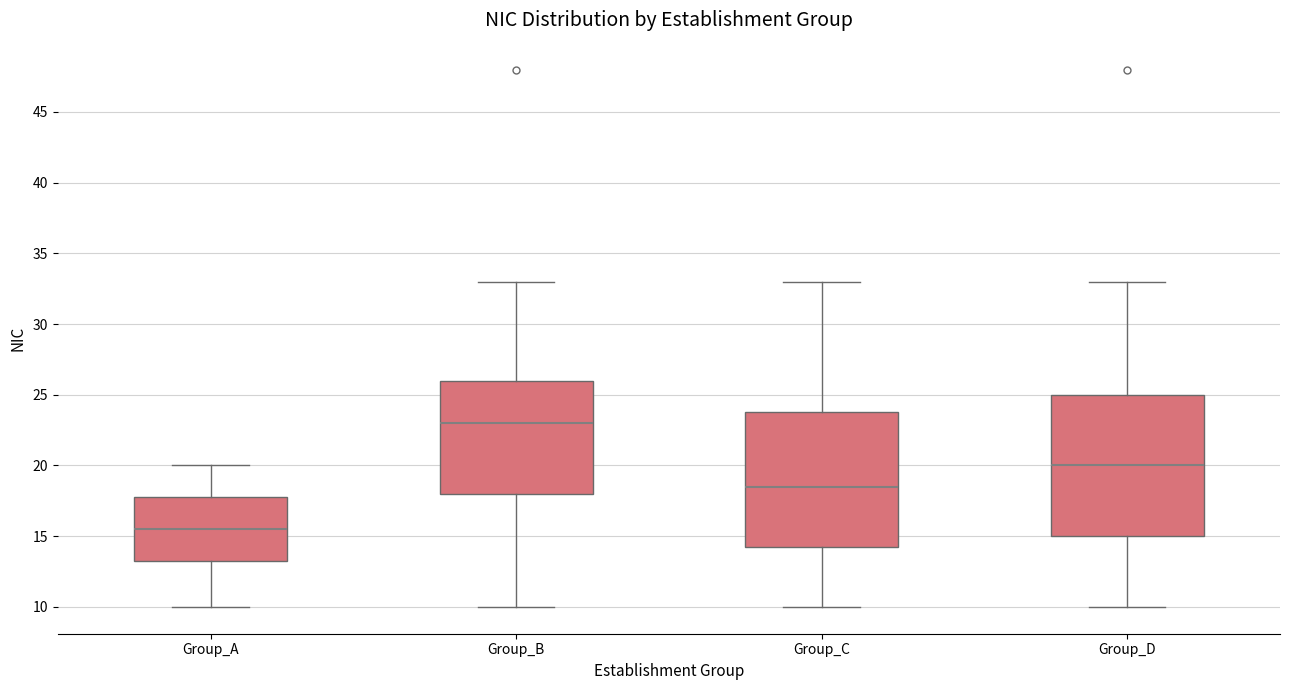

Reading left to right, transcribe this box plot: for each box, give where its median line is, the range the box spans, and where its two whiskers end, as read against the y-axis. The values are not printed on the chart, so give them approximately, as read against the axis.

Group_A: median 15.5, box 13.5 to 18.0, whiskers 10.0 to 20.0
Group_B: median 23.0, box 18.0 to 26.0, whiskers 10.0 to 33.0
Group_C: median 18.5, box 14.5 to 24.0, whiskers 10.0 to 33.0
Group_D: median 20.0, box 15.0 to 25.0, whiskers 10.0 to 33.0